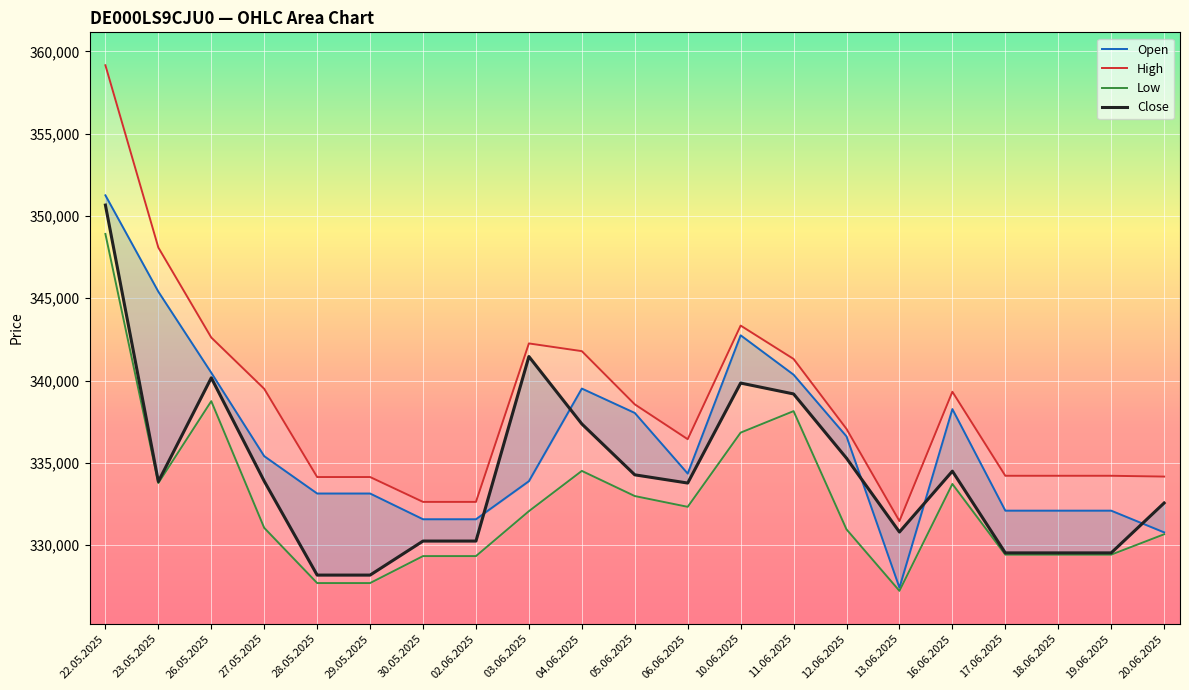

Reading left to right, extract all data points from this chart.

Open: 351254	345399	340472	335404	333135	333135	331571	331571	333884	339512	338031	334346	342748	340355	336605	327414	338265	332093	332093	332093	330774
High: 359157	348080	342612	339496	334136	334136	332625	332625	342254	341785	338552	336434	343338	341311	337060	331461	339318	334212	334212	334212	334163
Low: 348907	333769	338746	331047	327693	327693	329332	329332	332061	334508	332980	332325	336834	338140	330956	327219	333715	329419	329419	329419	330657
Close: 350661	333862	340164	333886	328178	328178	330246	330246	341458	337363	334270	333771	339846	339185	335280	330795	334493	329527	329527	329527	332558